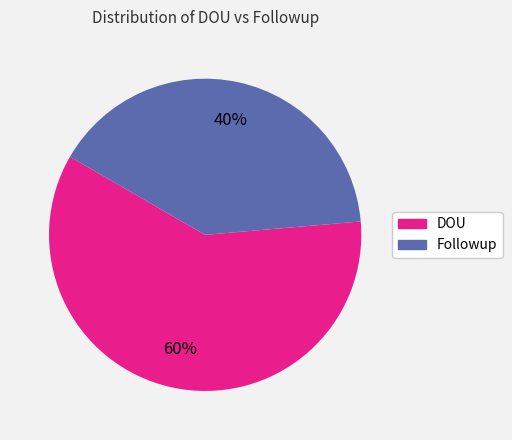

To the nearest percent, what is the average slice percentage?

50%